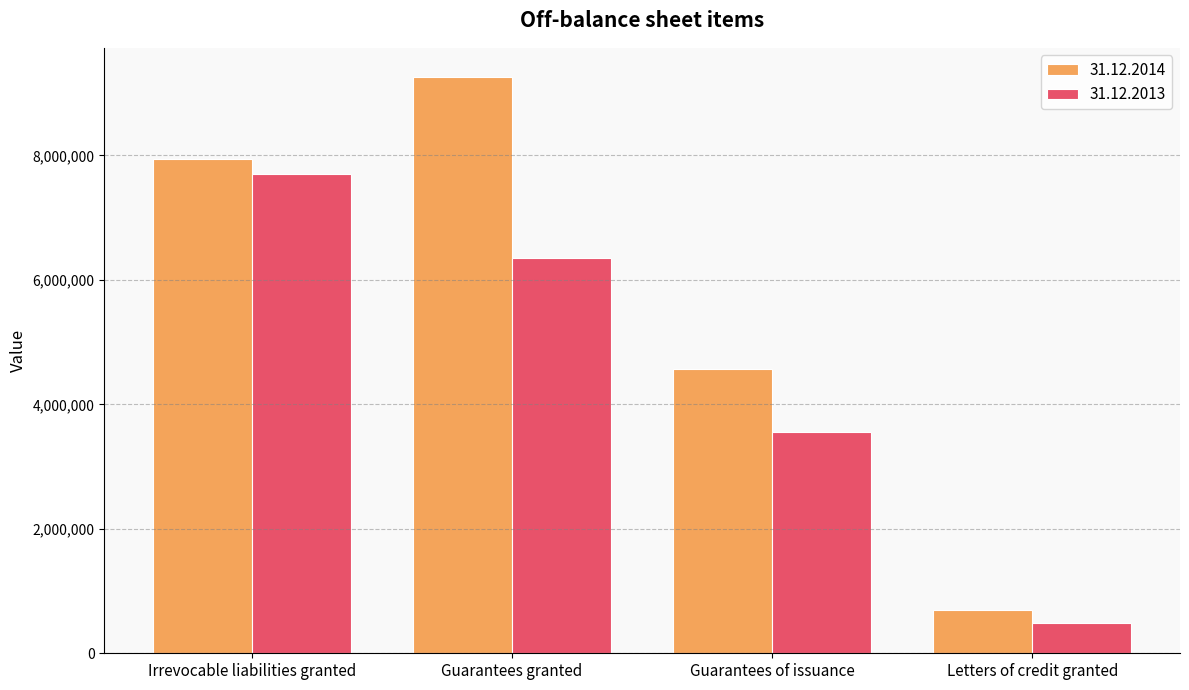

How many data points does each series have?

4